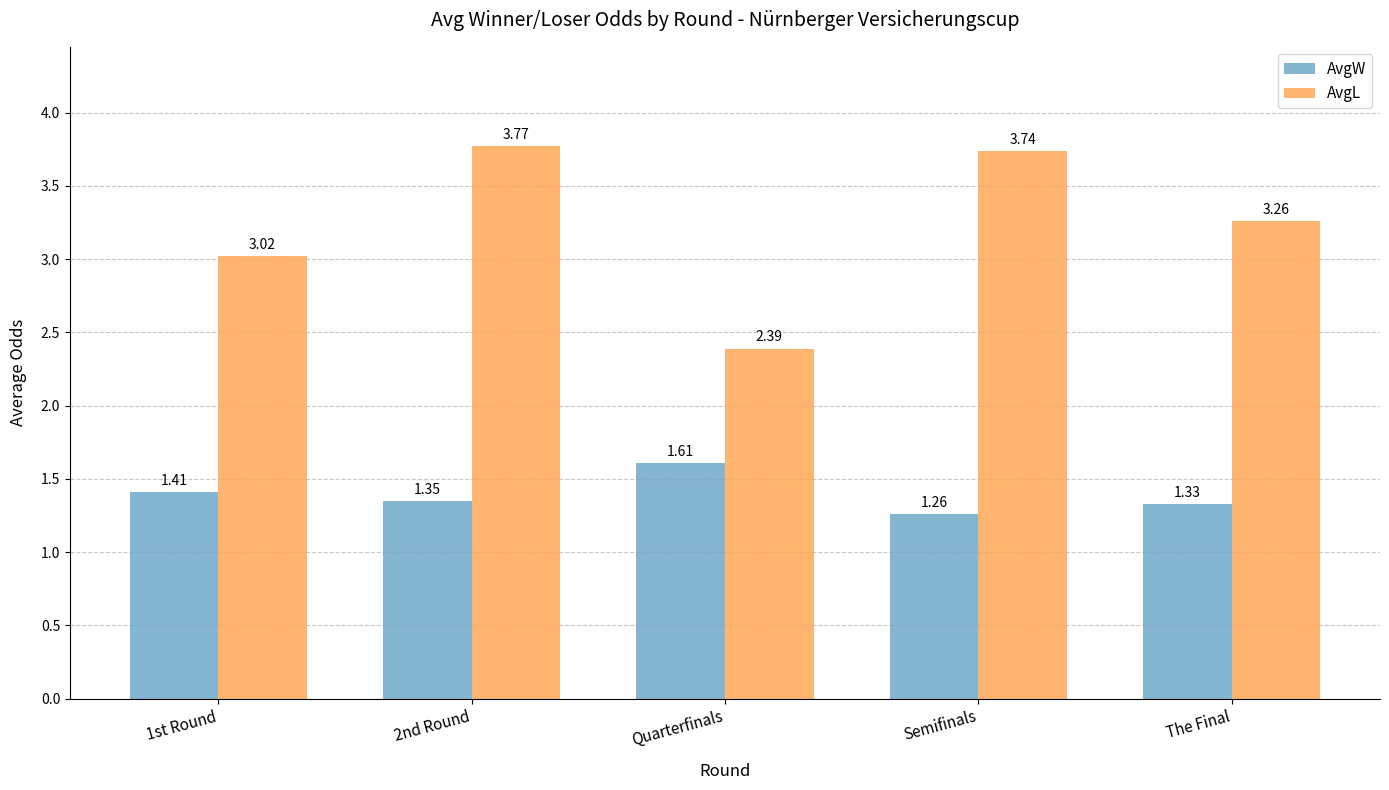

What is the sum of all AvgW values?

7.0